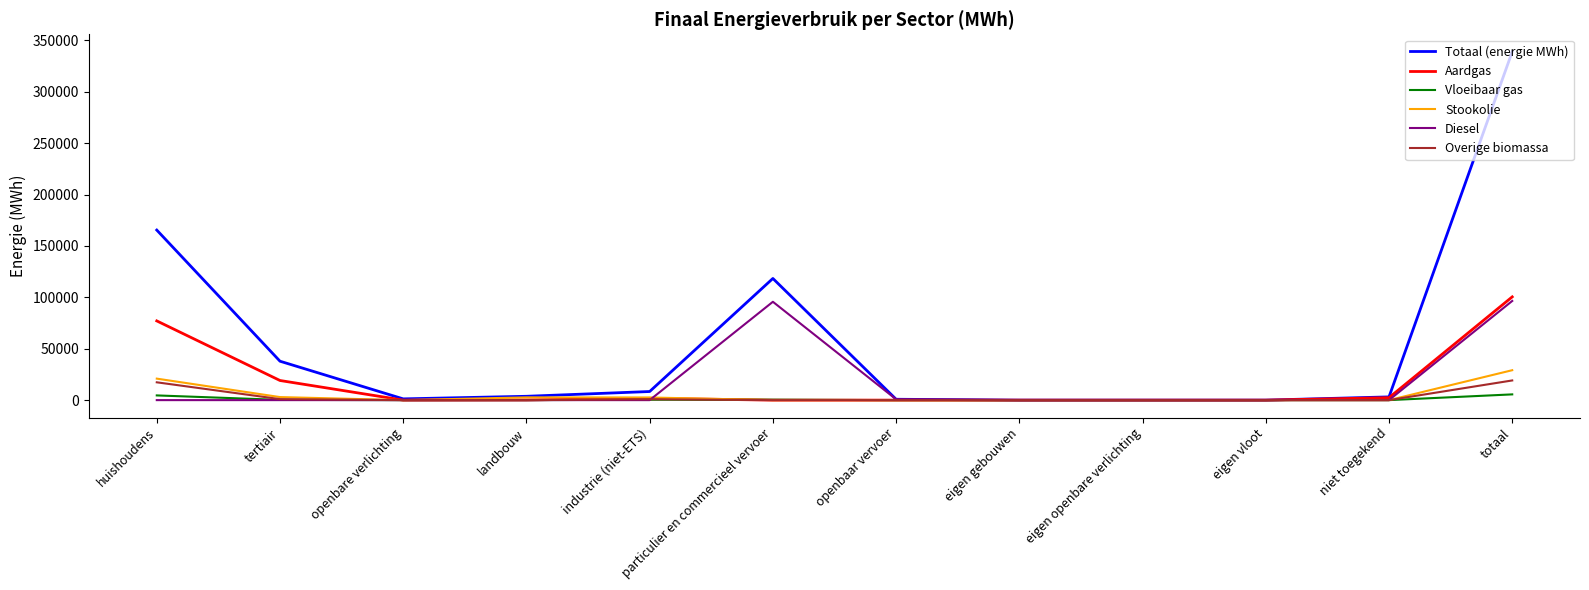

How many categories are shown in the chart?

12